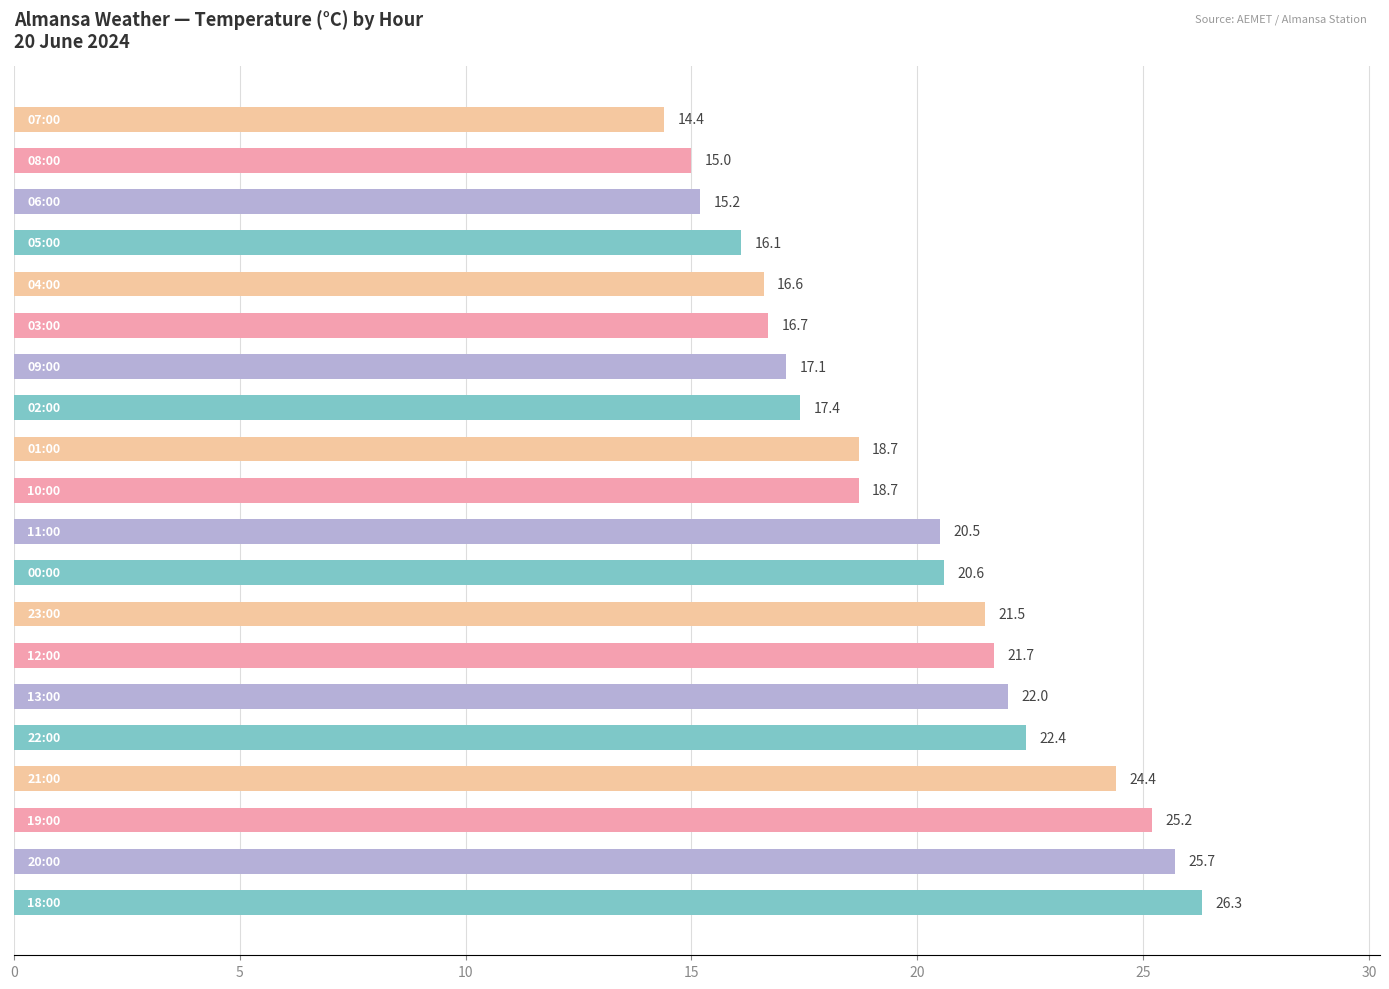

What is the average value?

19.8